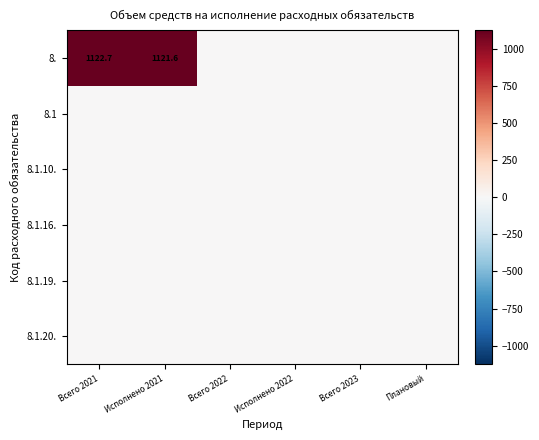

List the series in order of their peak value, highest first.

8., 8.1, 8.1.10., 8.1.16., 8.1.19., 8.1.20.